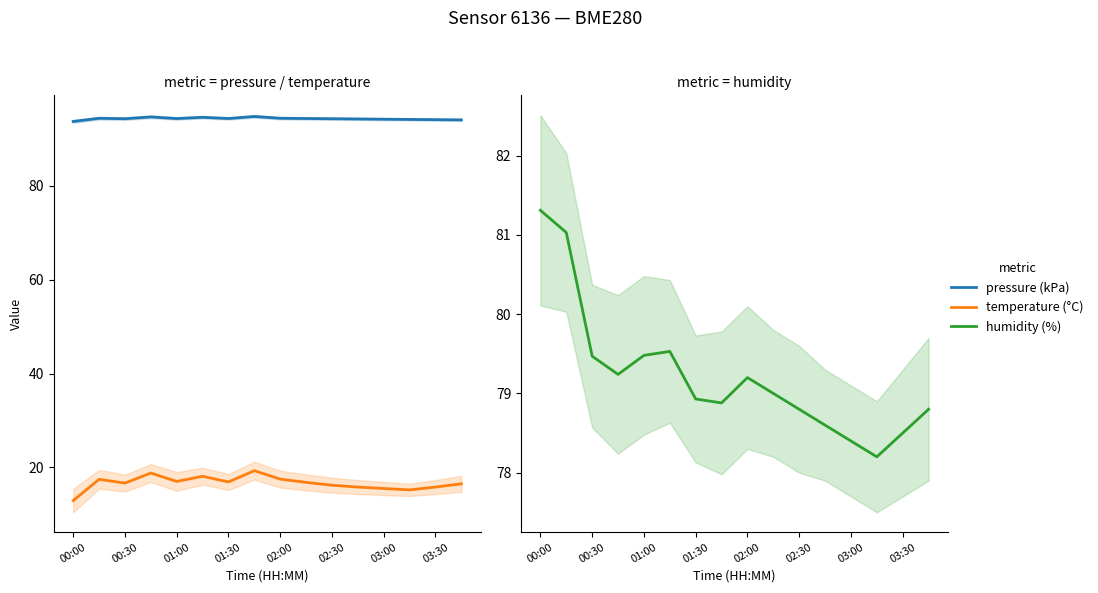

What position from the left is 13?

14